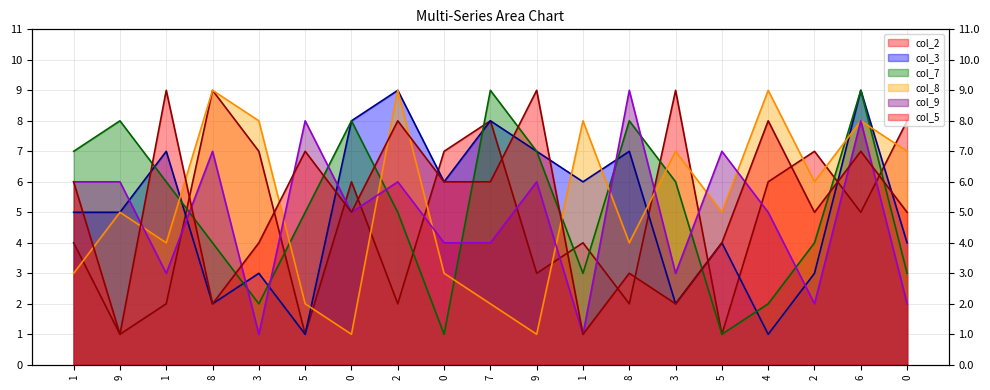

What is the spread (max minus min) of values at 3?

7